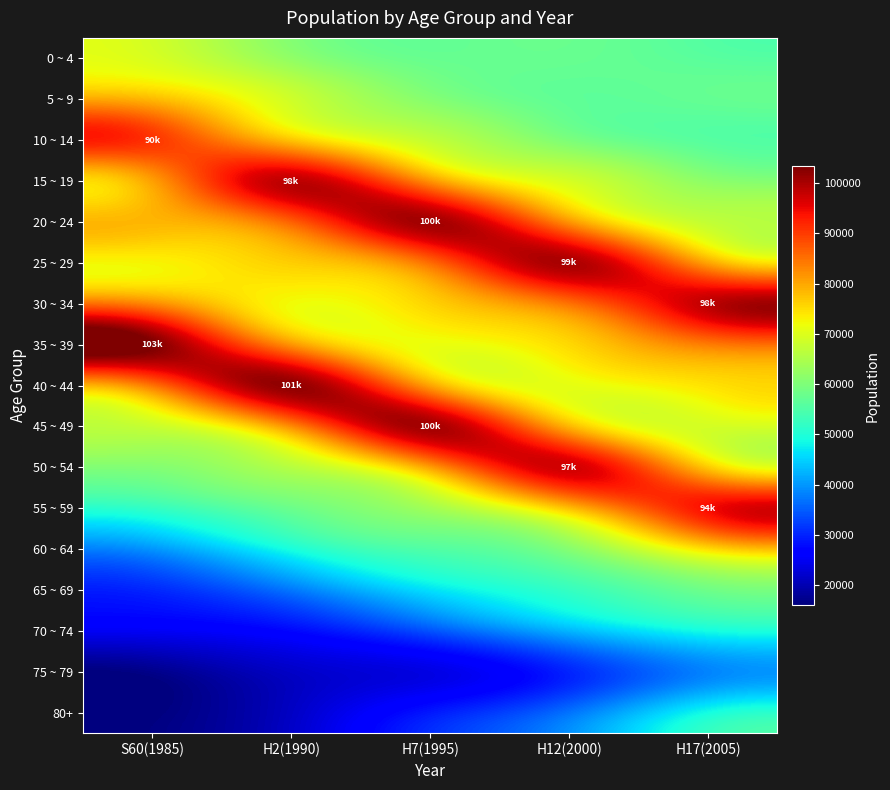

Between H2(1990) and H12(2000), which series saw the biggest shift?

50 ~ 54